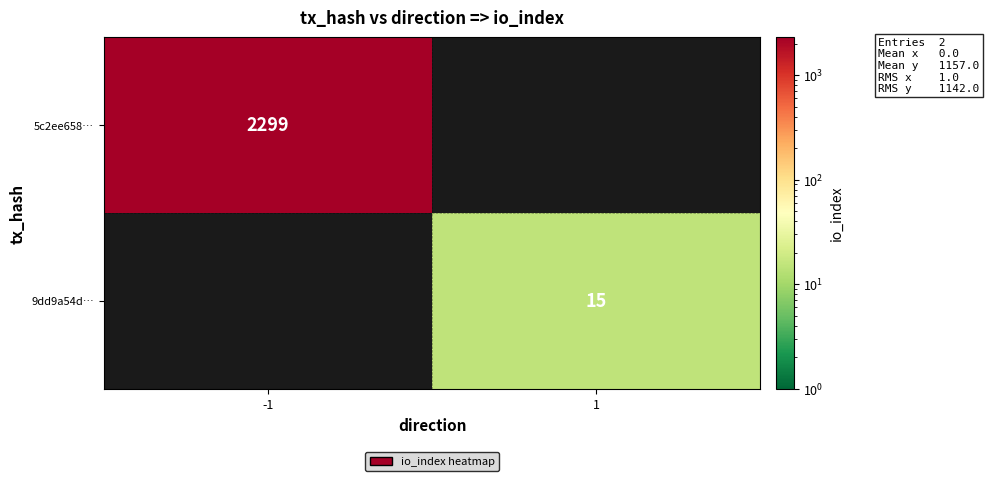

True or false: 9dd9a54d… has a value of 25 at 1.

False